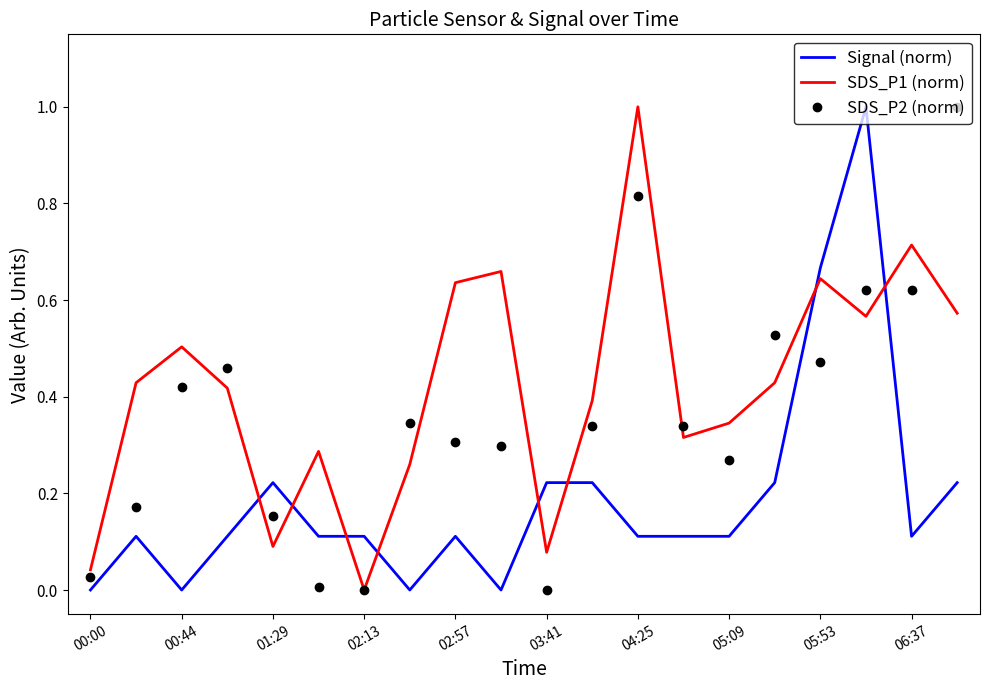

True or false: SDS_P2 (norm) and Signal (norm) cross at least once.

True